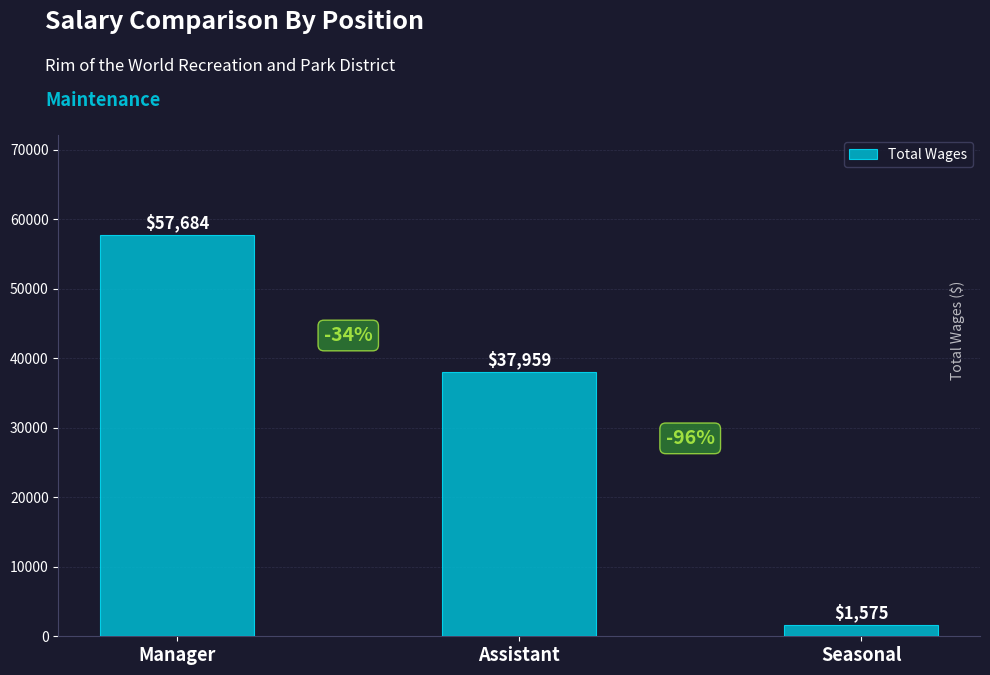

Are the bars grouped side by side (vs. stacked)?

No